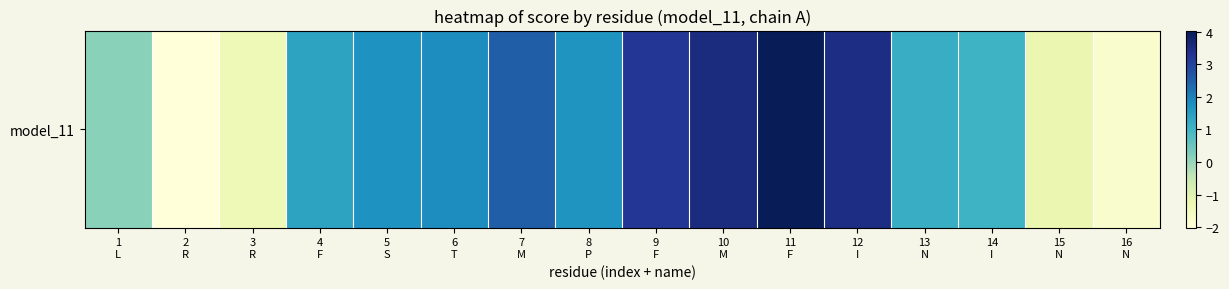

What is the sum of all values?

19.5